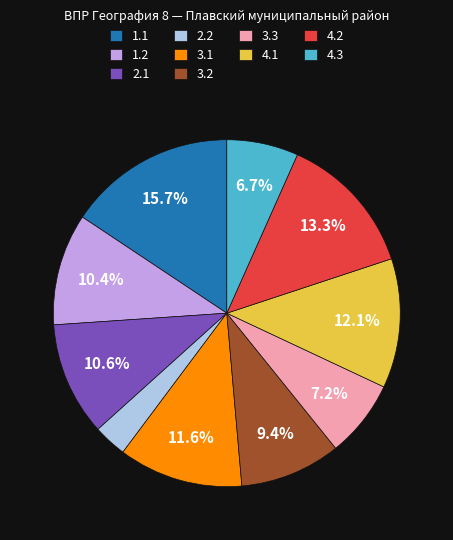

The 4.1 slice represents 27% of the pie. True or false?

False